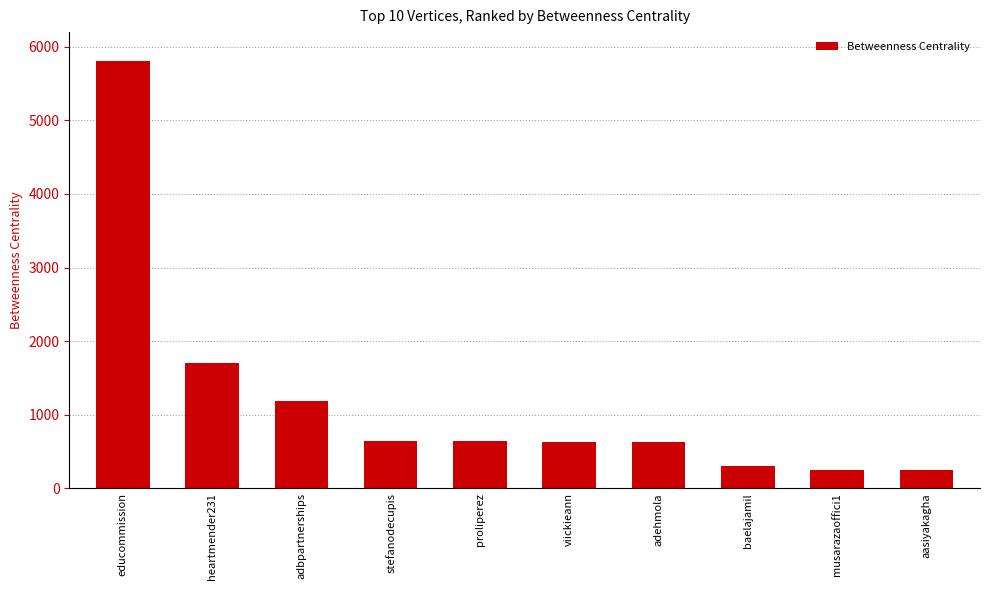

What is the smallest value displayed?

254.5